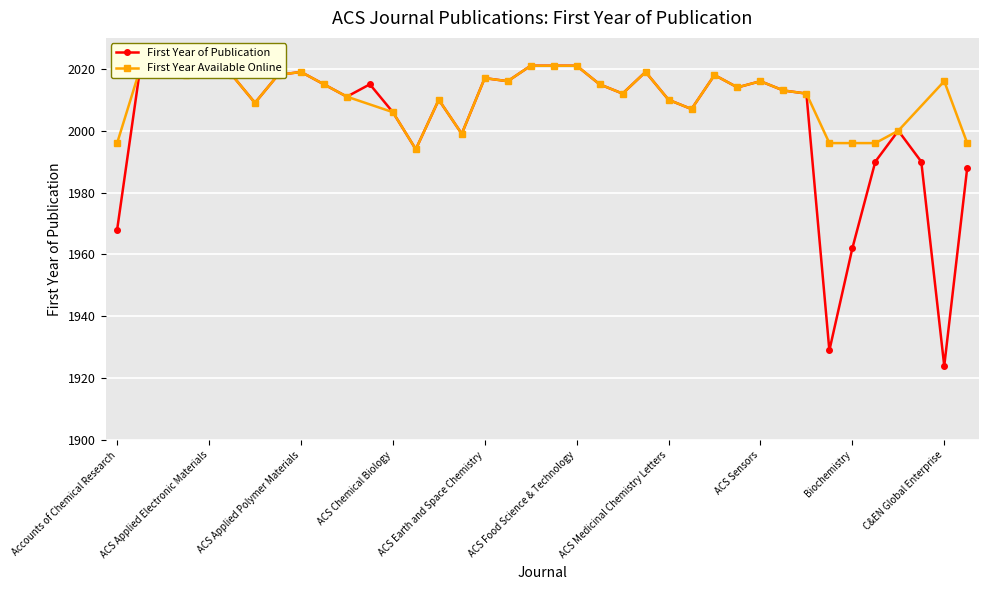

What is the sum of the values at ACS Central Science and ACS Macro Letters?

4027